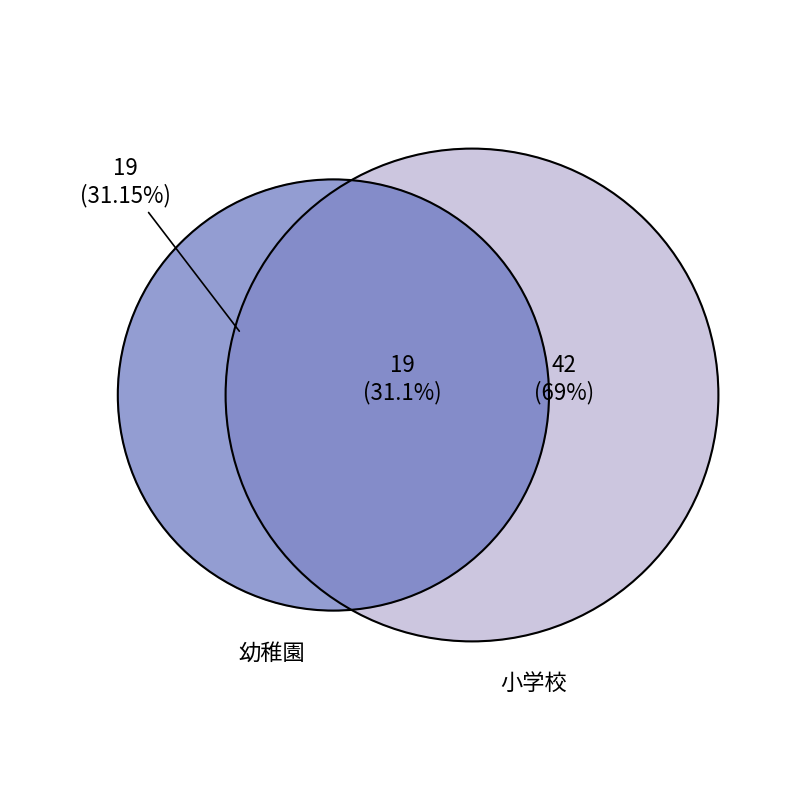

How much of the chart is everything except 小学校?

31.1%